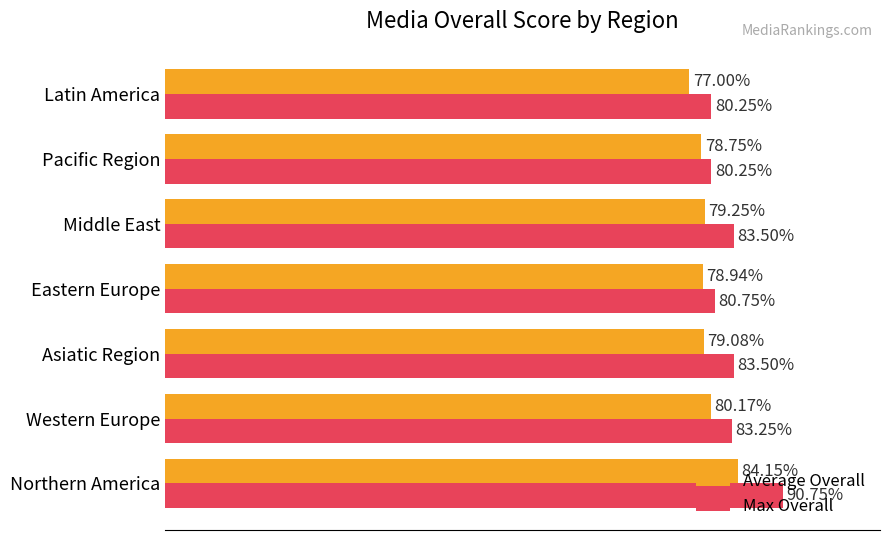

Which category has the lowest value across all series?

Latin America